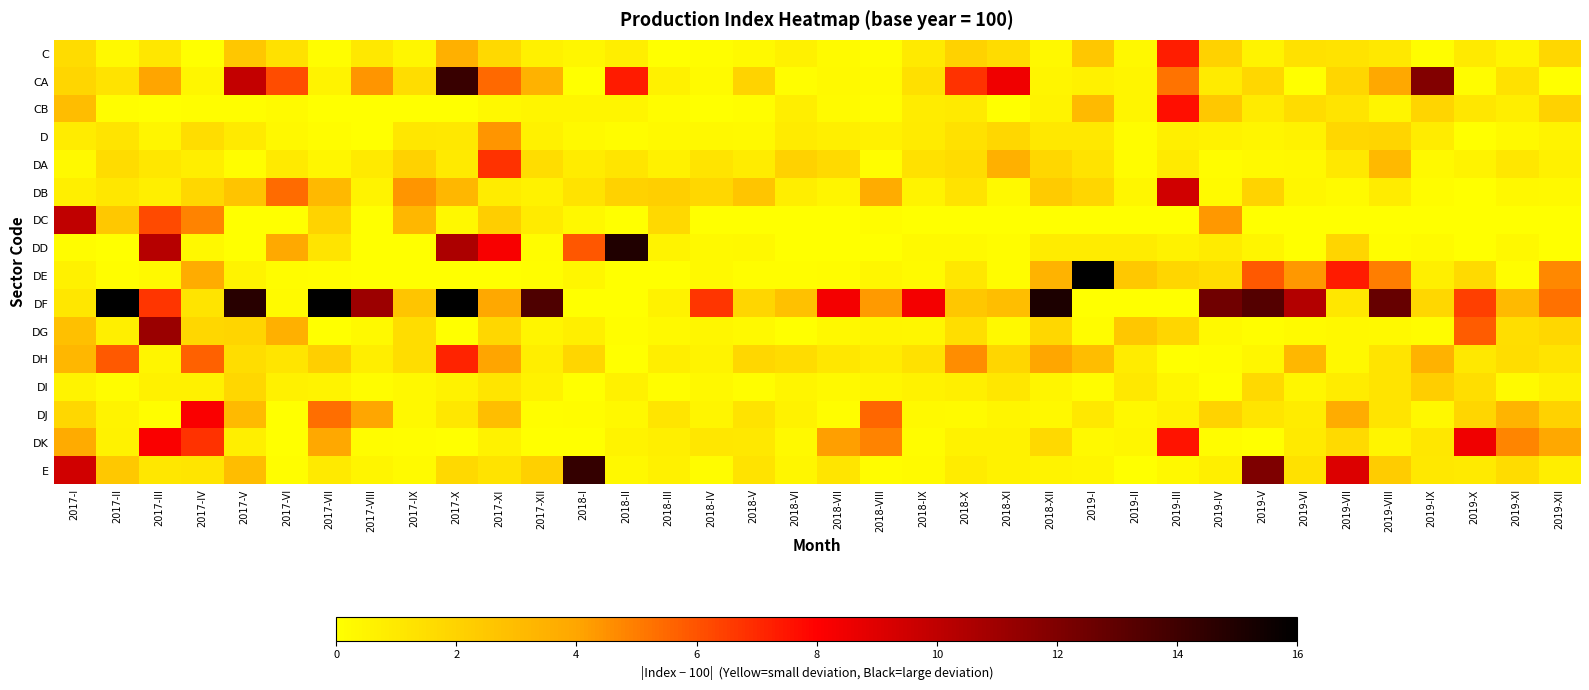

Which series has the widest spread of values?

DF